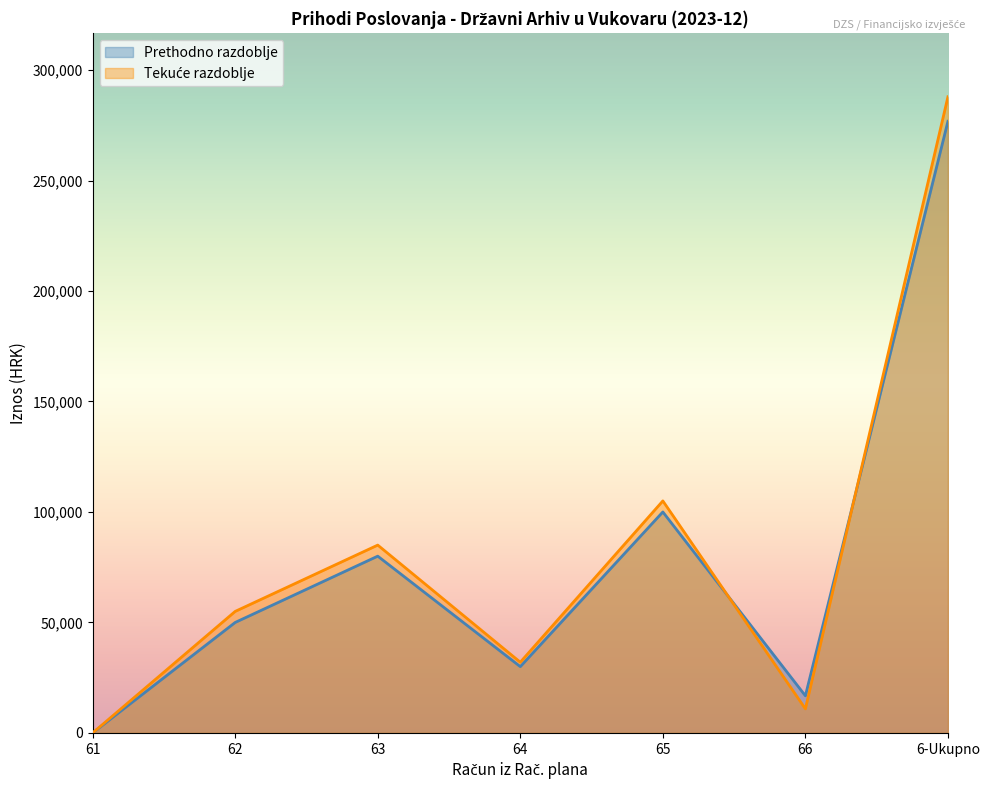

What is the greatest value displayed?

287893.6